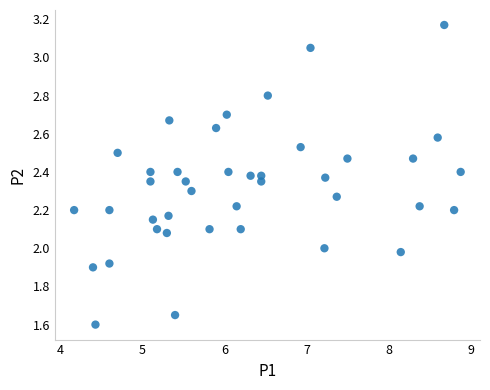

What is the range of X values (max minus min)?

4.7